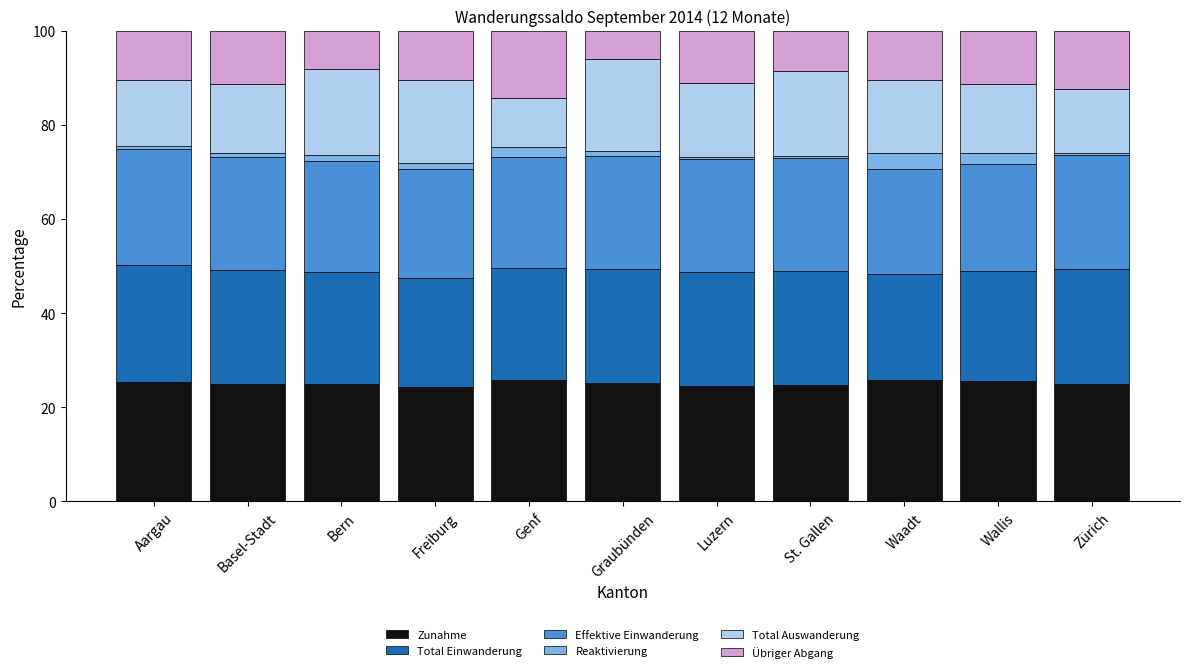

What is the total value across all series at Genf?

100.0